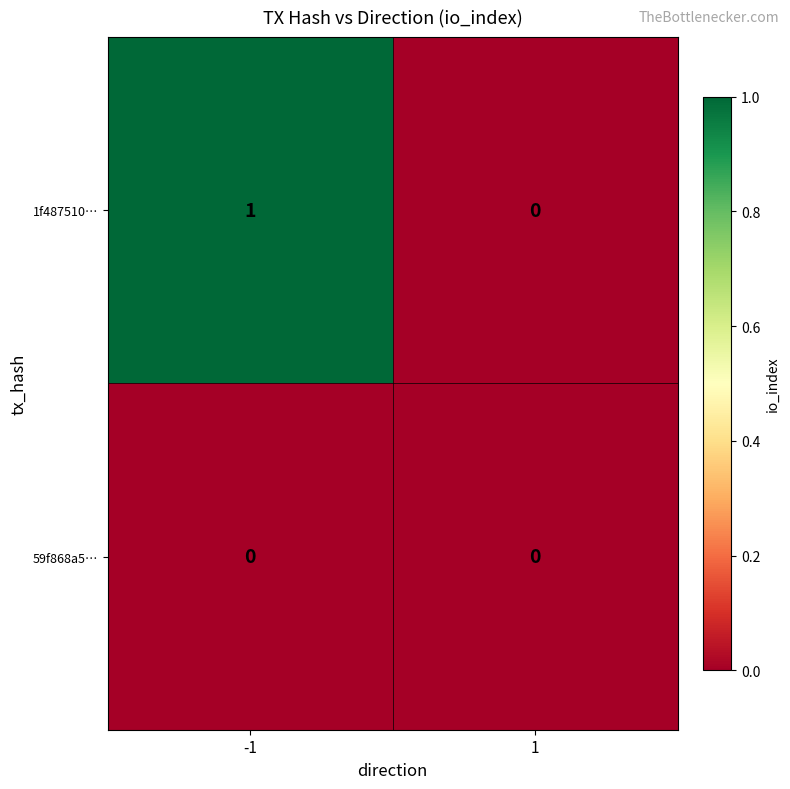

The 59f868a5… series shows 0 at -1. True or false?

True